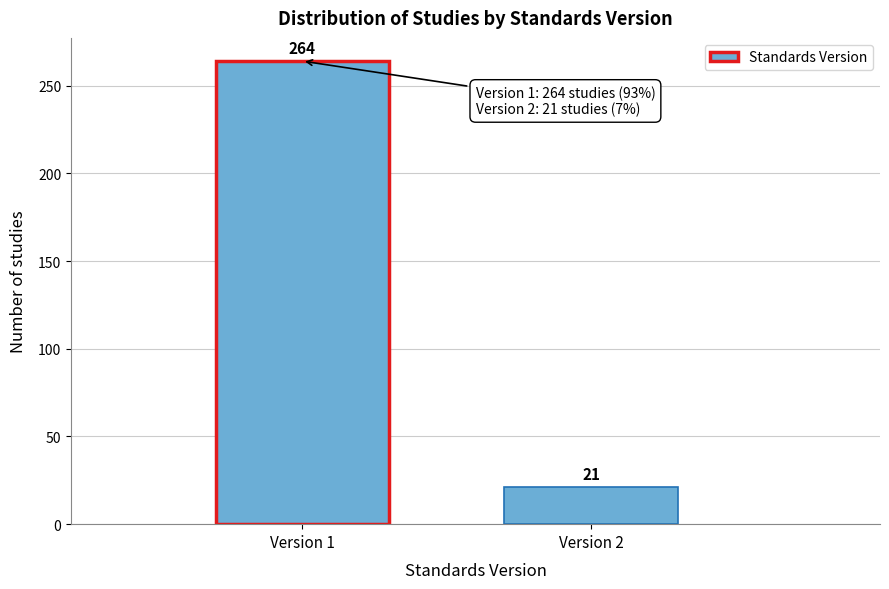

Reading left to right, list all the values displayed in this chart.

Version 1=264	Version 2=21